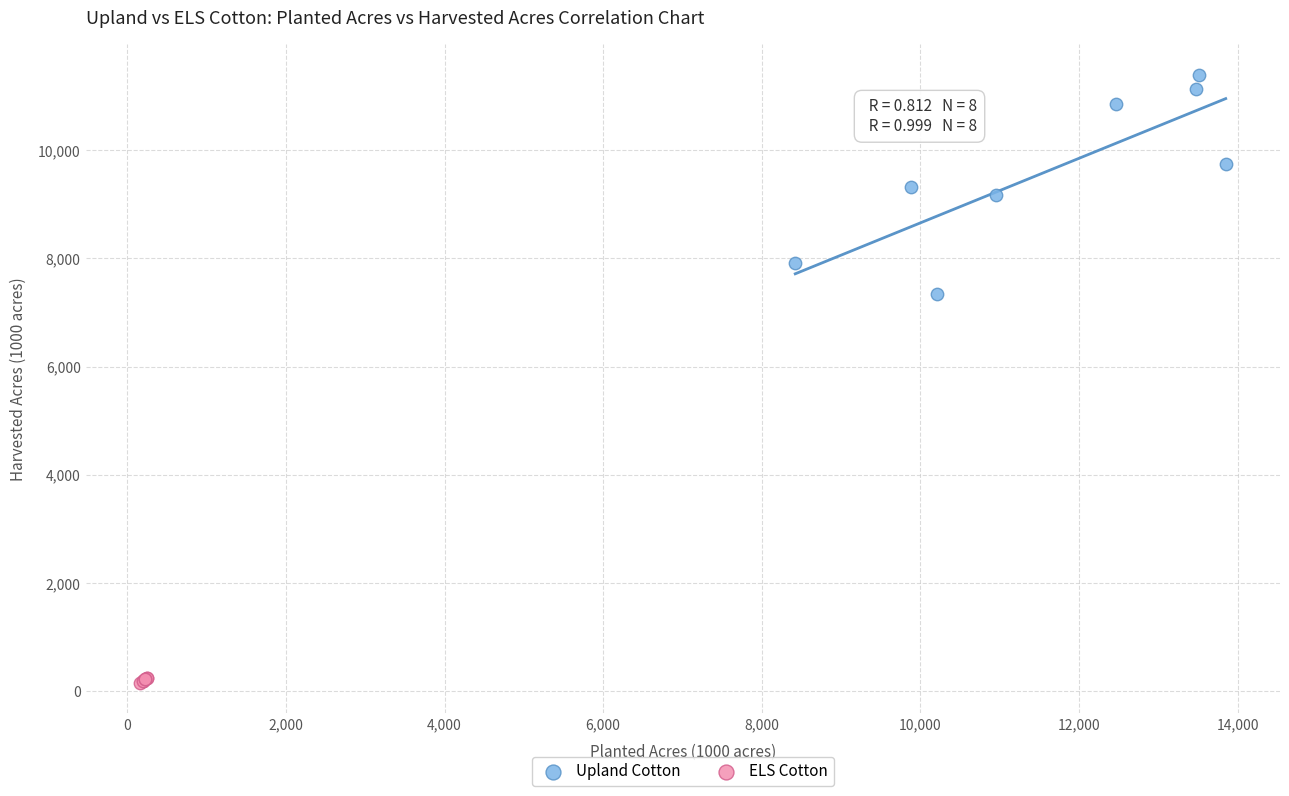

Which series has the largest Y range (max minus min)?

Upland Cotton